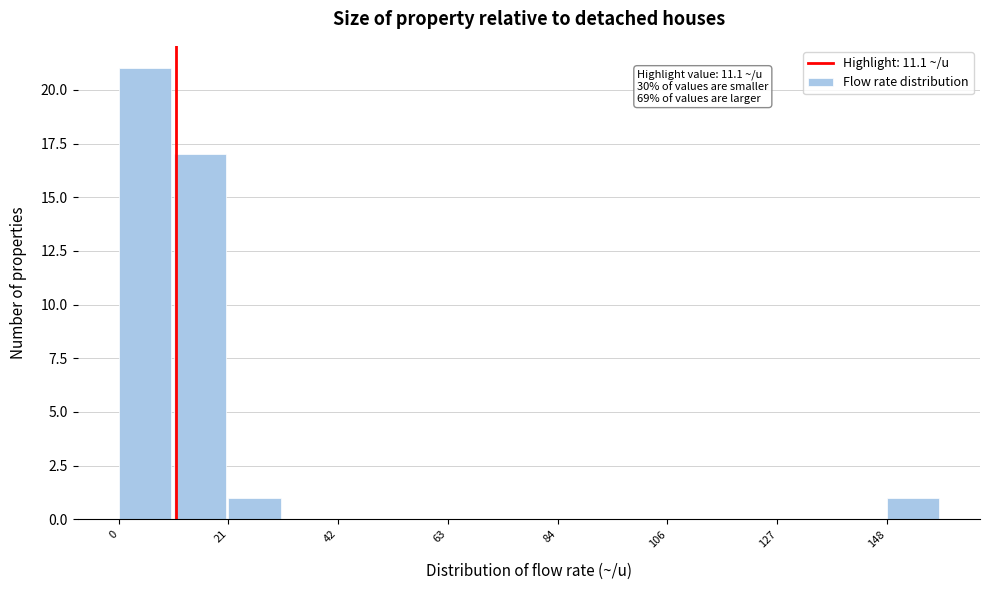

Around what value on the x-axis is the tallest bar? Give the approximate position of its centre, as read against the axis.

5